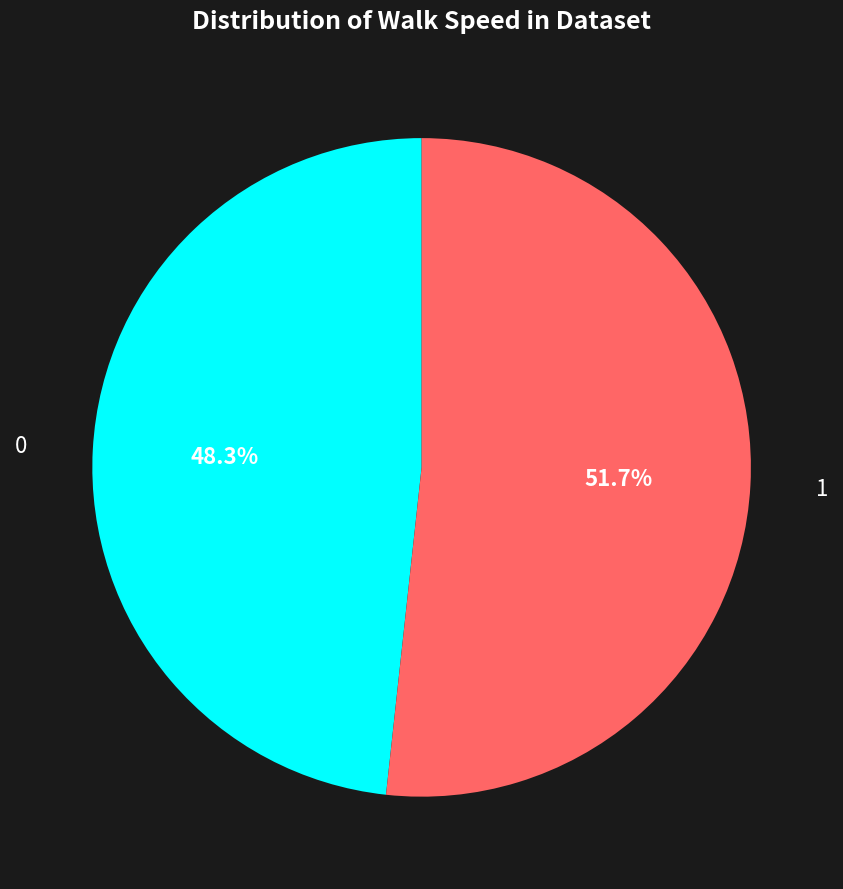

Is there a majority slice in this chart?

Yes